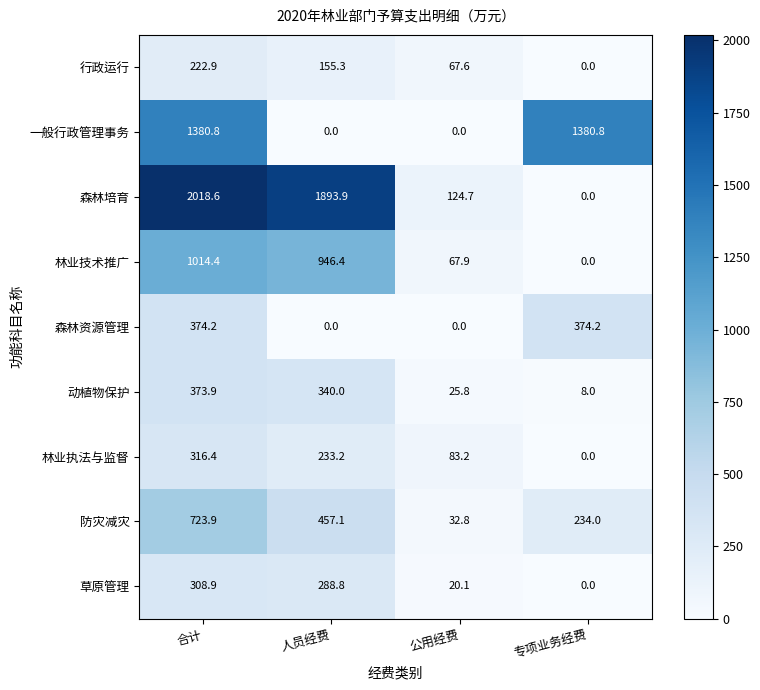

Is it true that 一般行政管理事务 equals -510.1 at 人员经费?

False